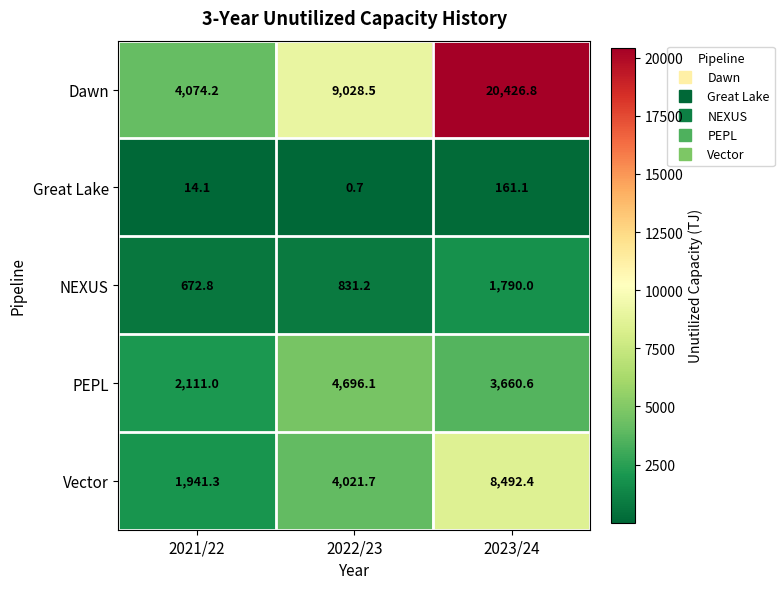

What is the greatest value displayed?

20426.8